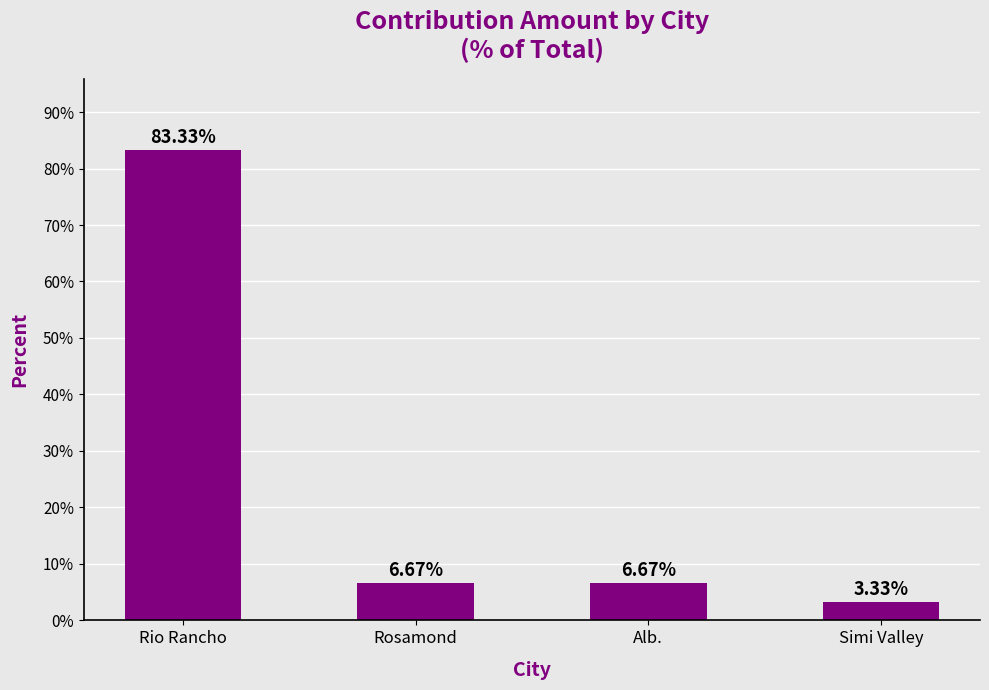

What is the change in value from Rio Rancho to Simi Valley?

-80.0